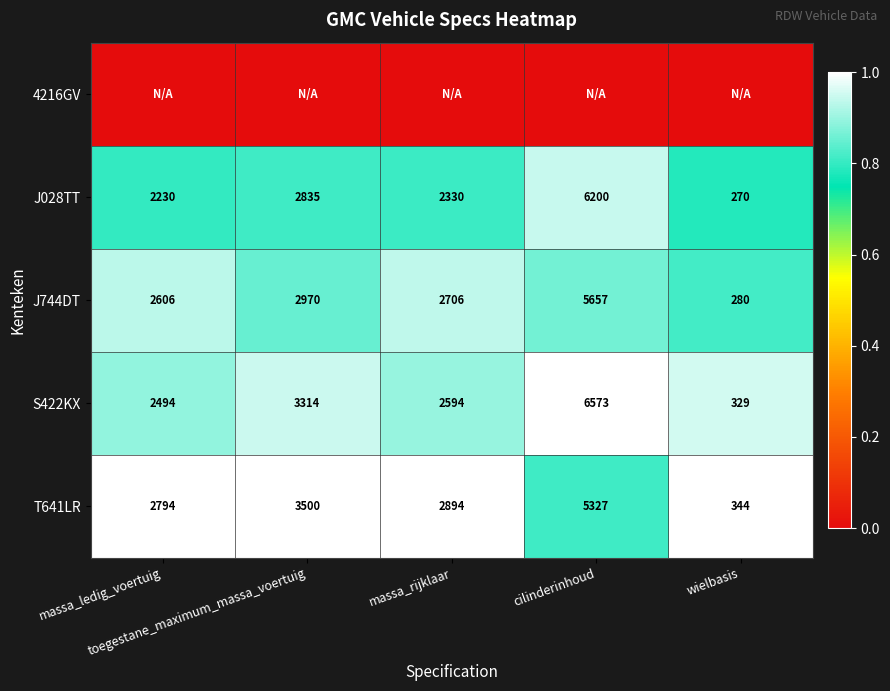

What is the difference between the maximum and minimum values in the S422KX series?

6244